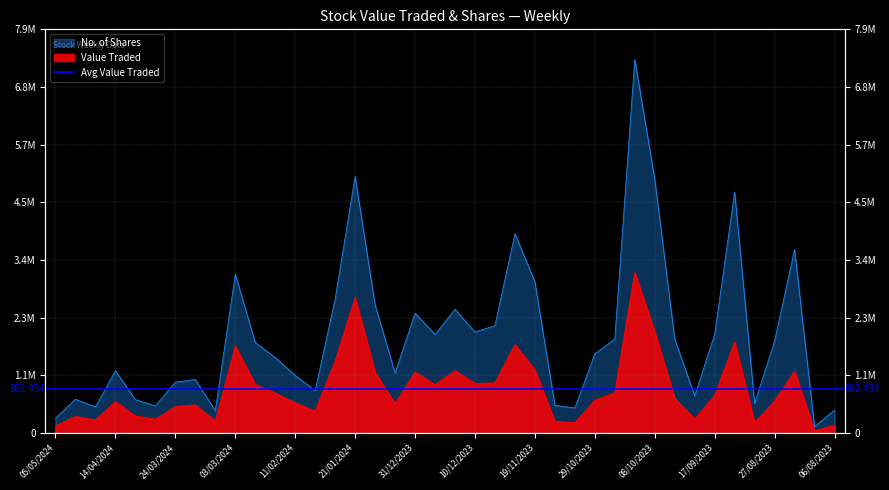

Which category has the lowest value in the No. of Shares series?

13/08/2023